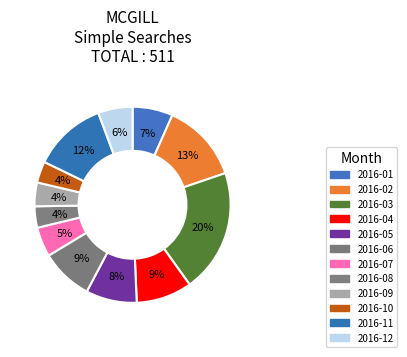

Do 2016-10 and 2016-02 together represent more than half of the pie?

No